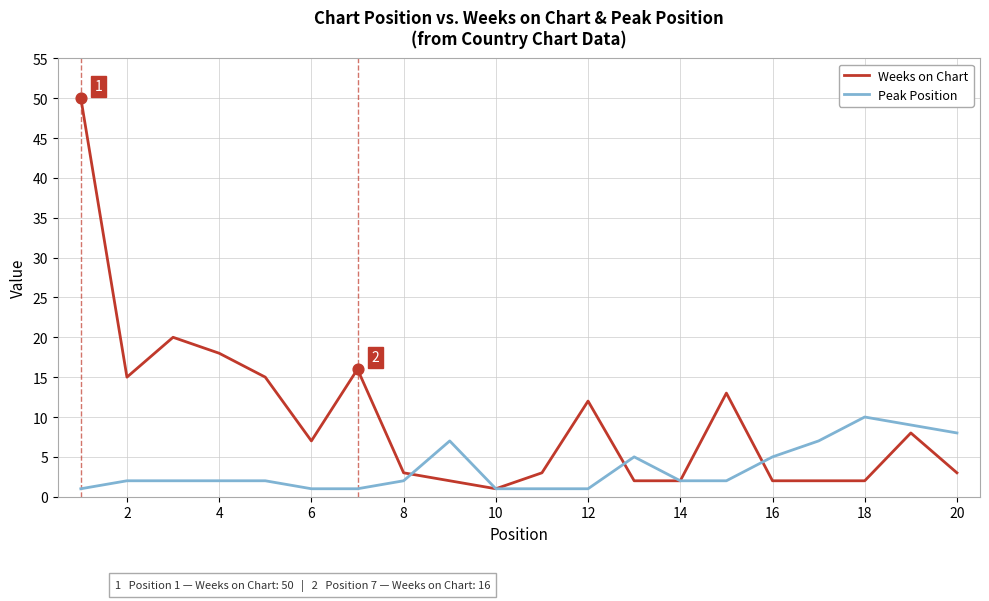

Which series has the largest range (max minus min)?

Weeks on Chart